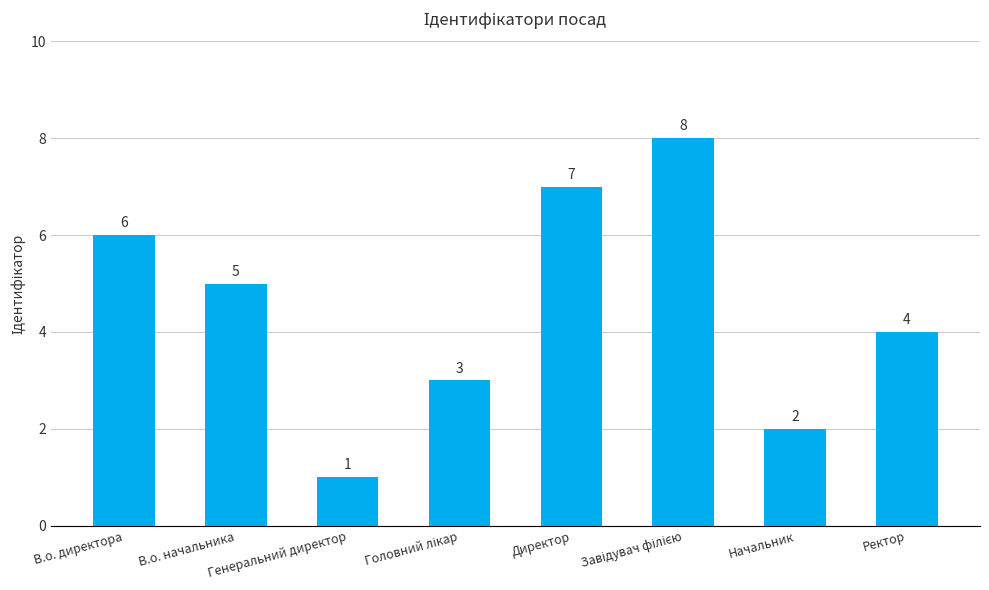

Reading left to right, list all the values displayed in this chart.

6	5	1	3	7	8	2	4